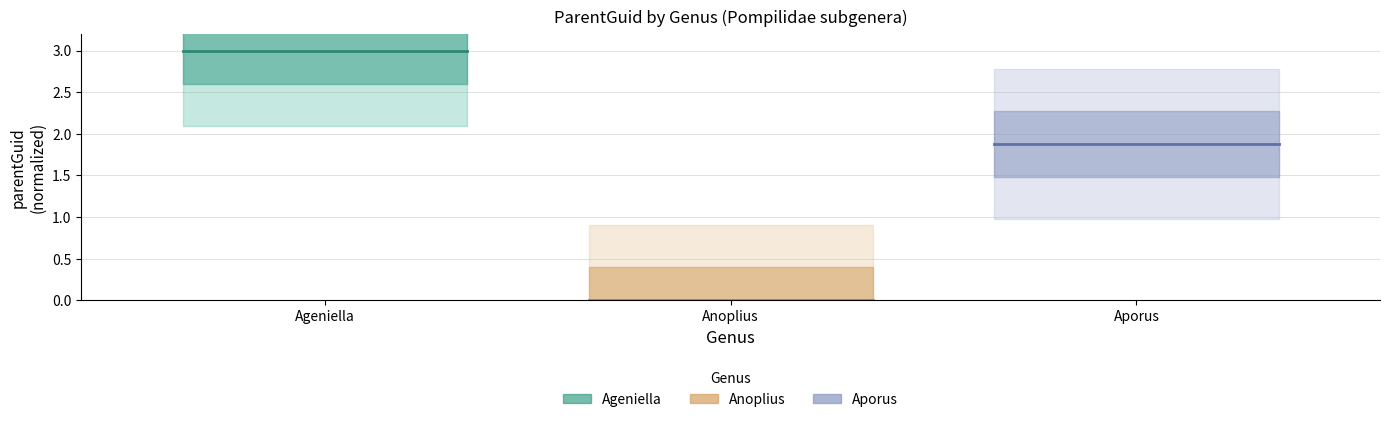

What is the greatest value displayed?

3.0